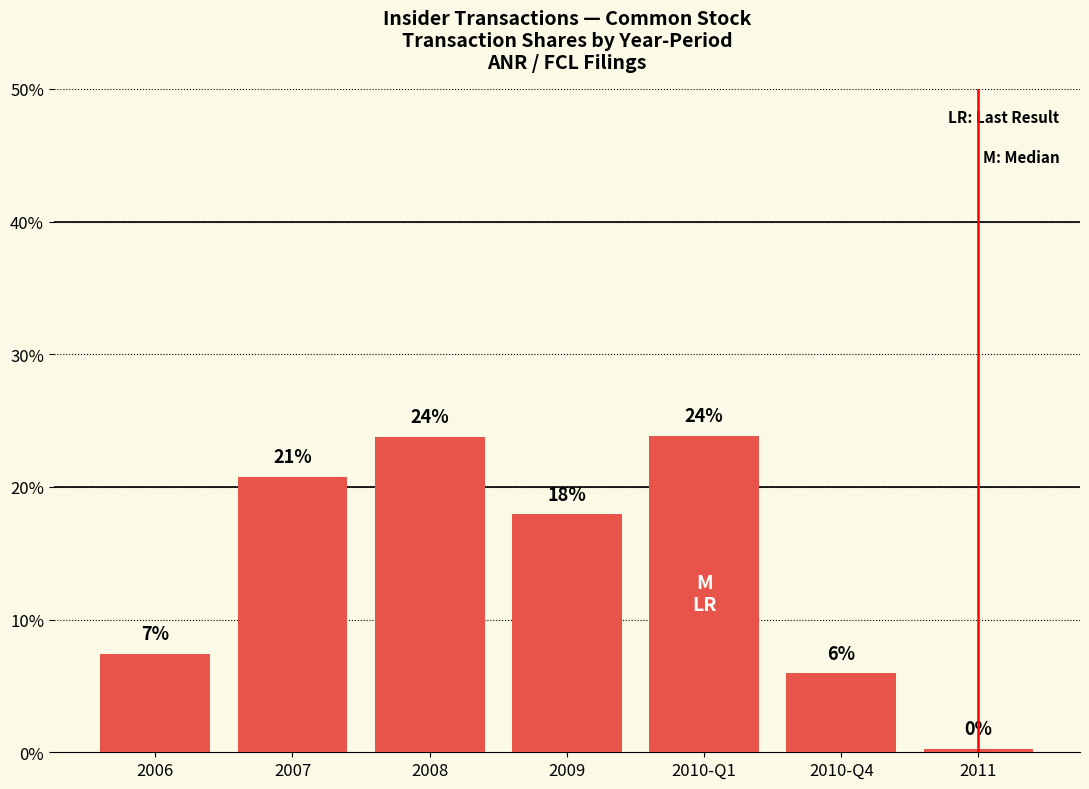

Is it true that the value at 2008 is 39.1?

False